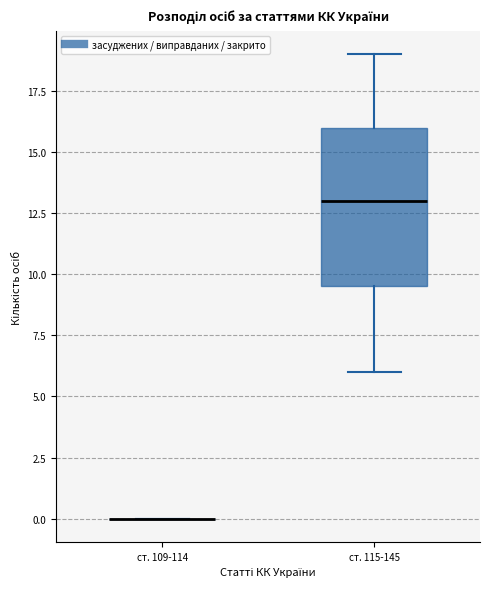

Reading left to right, read every box against the y-axis: the position of its median line, the range the box covers, and the ends of its whiskers. The values are not printed on the chart, so give them approximately, as read against the axis.

ст. 109-114: box collapsed to a line at 0.0, whiskers 0.0 to 0.0
ст. 115-145: median 13.0, box 9.5 to 16.0, whiskers 6.0 to 19.0